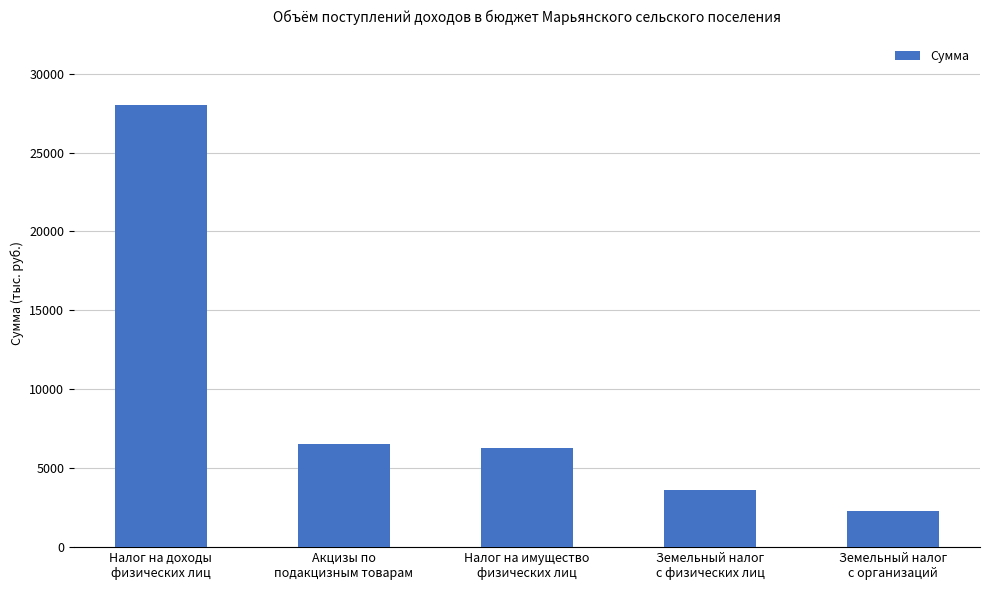

How many categories are shown in the chart?

5